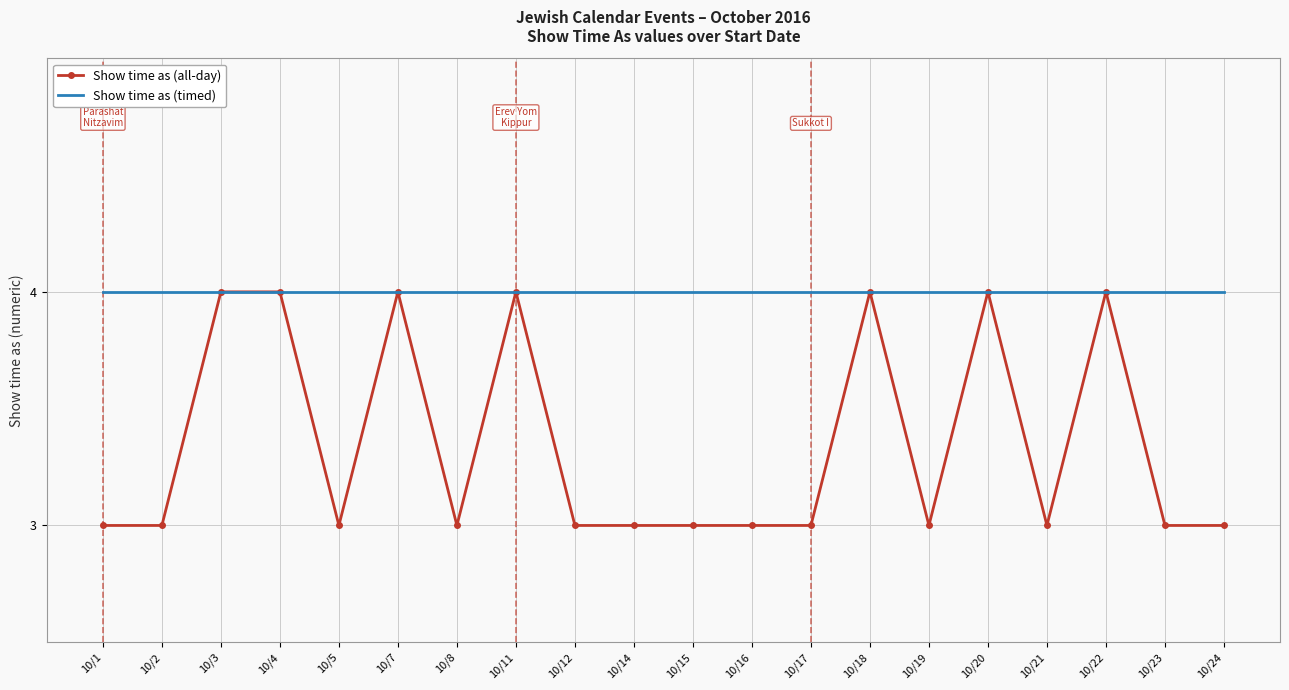

Which series has the largest total across all categories?

Show time as (timed)